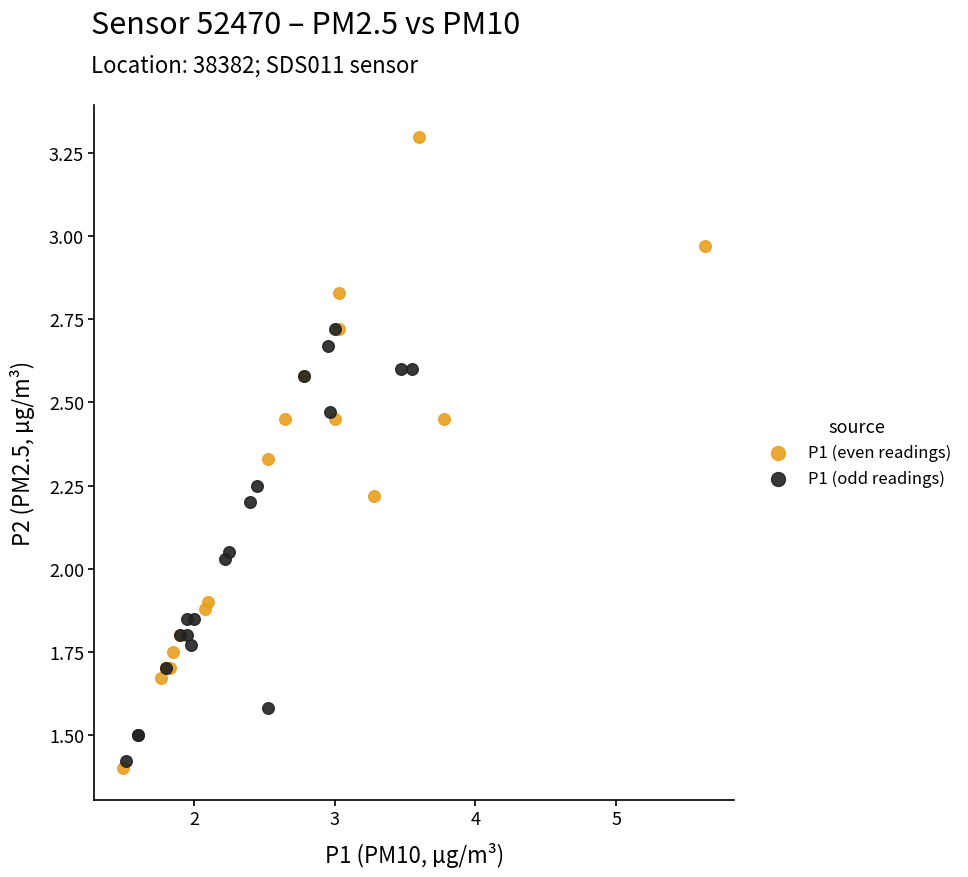

Which series has the largest Y range (max minus min)?

P1 (even readings)